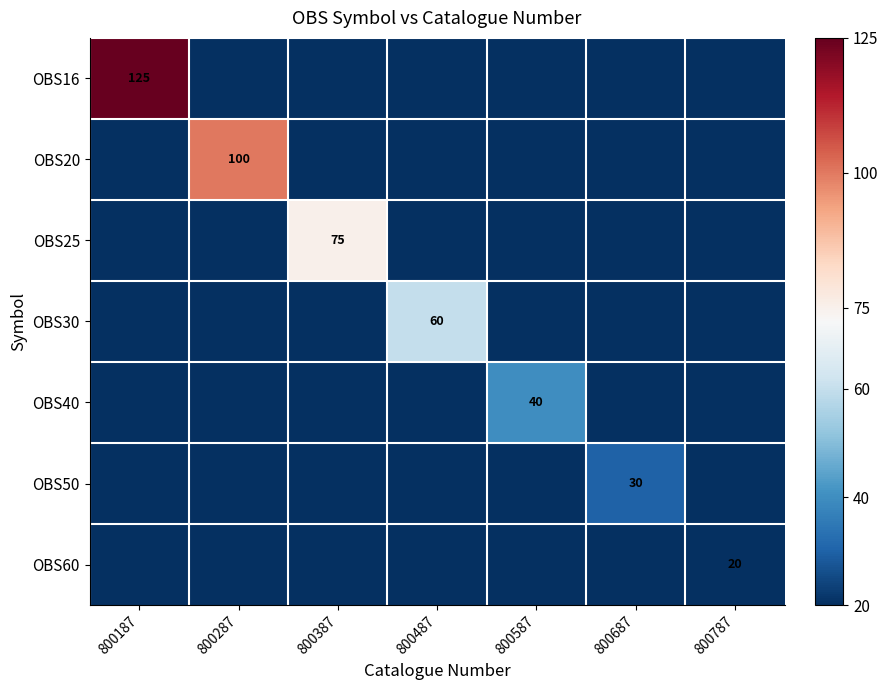

Is it true that OBS40 equals 40 at 800587?

True